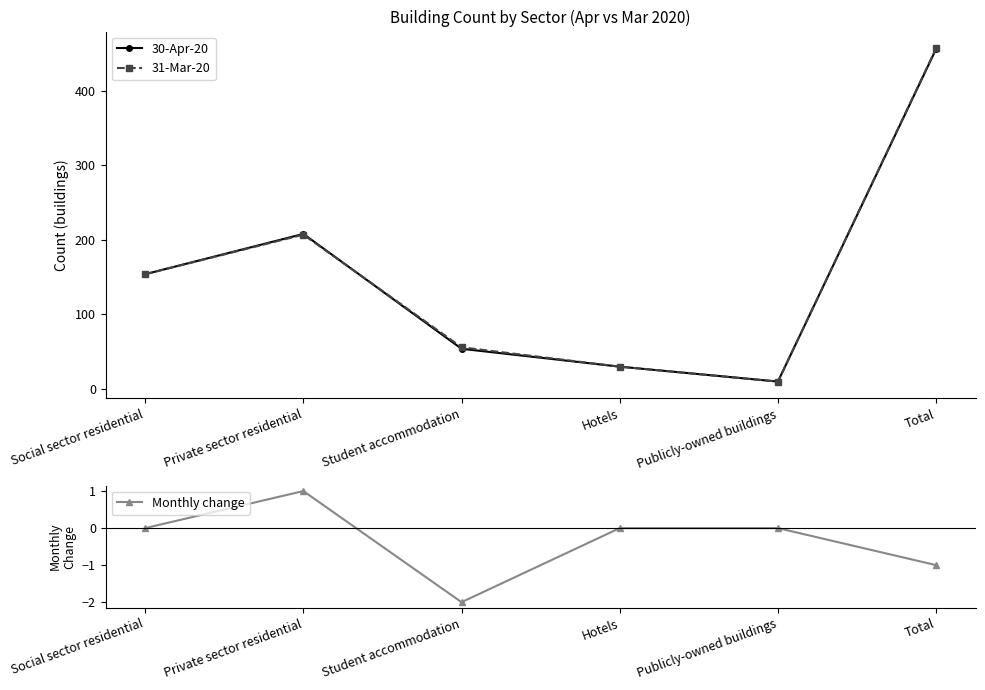

At which label is 31-Mar-20 closest to 233?

Private sector residential